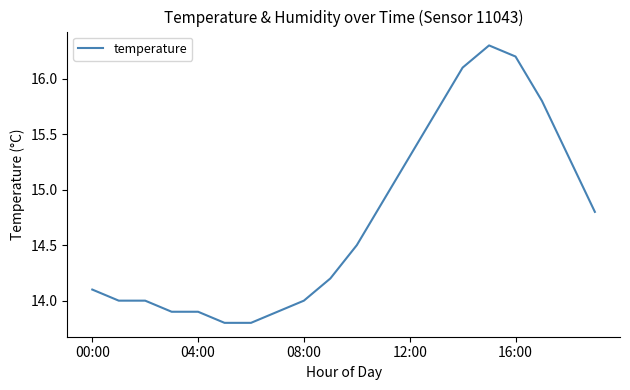

What is the smallest value displayed?

13.8